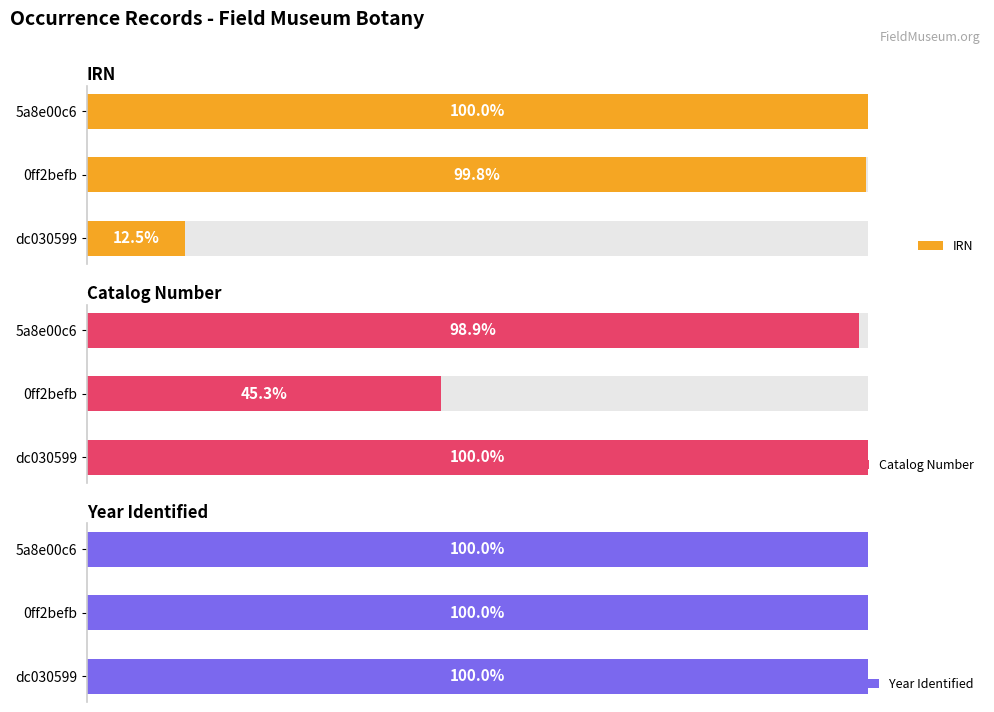

How many series are shown in this chart?

3